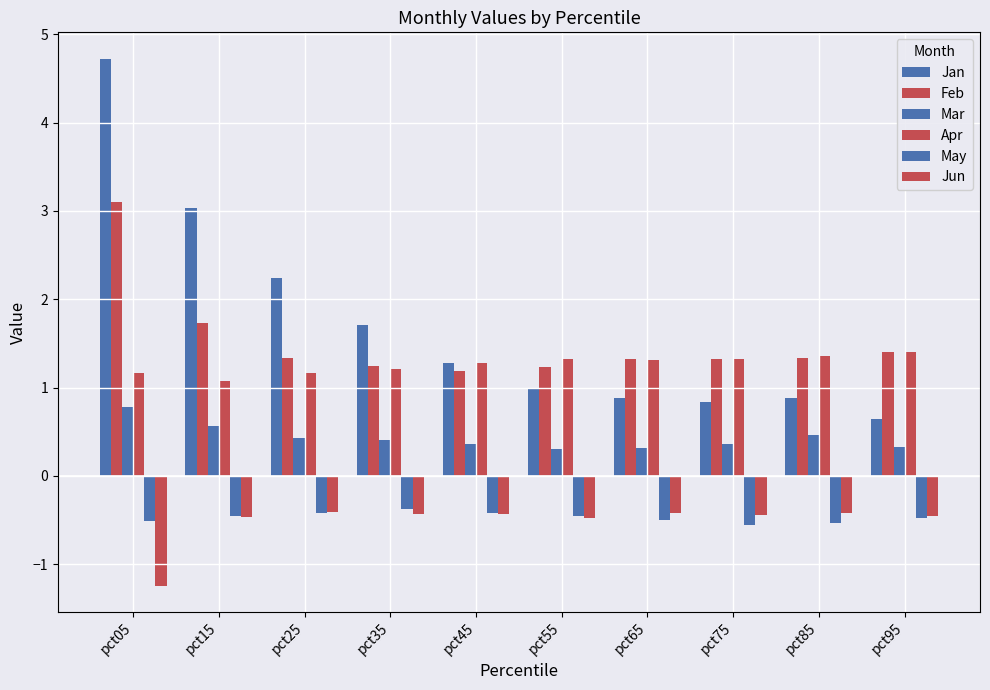

How many distinct data groups are displayed?

6